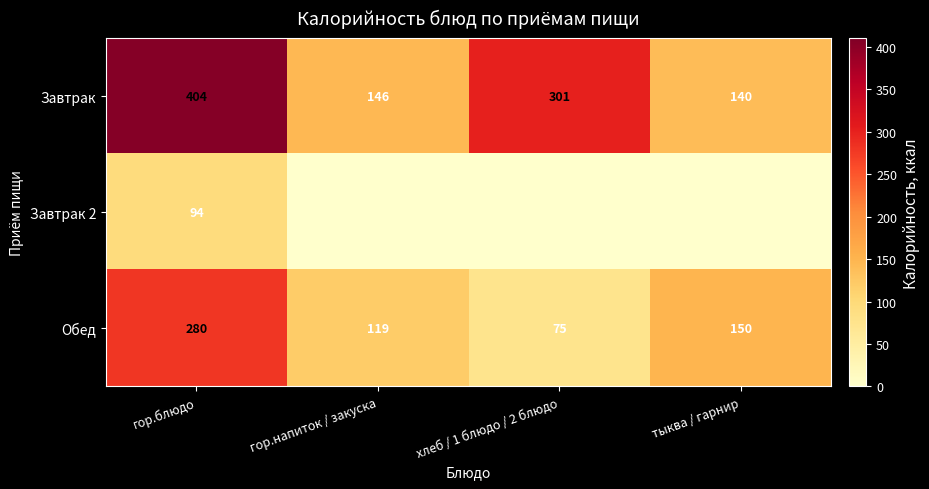

Which category has the lowest value in the Обед series?

хлеб / 1 блюдо / 2 блюдо